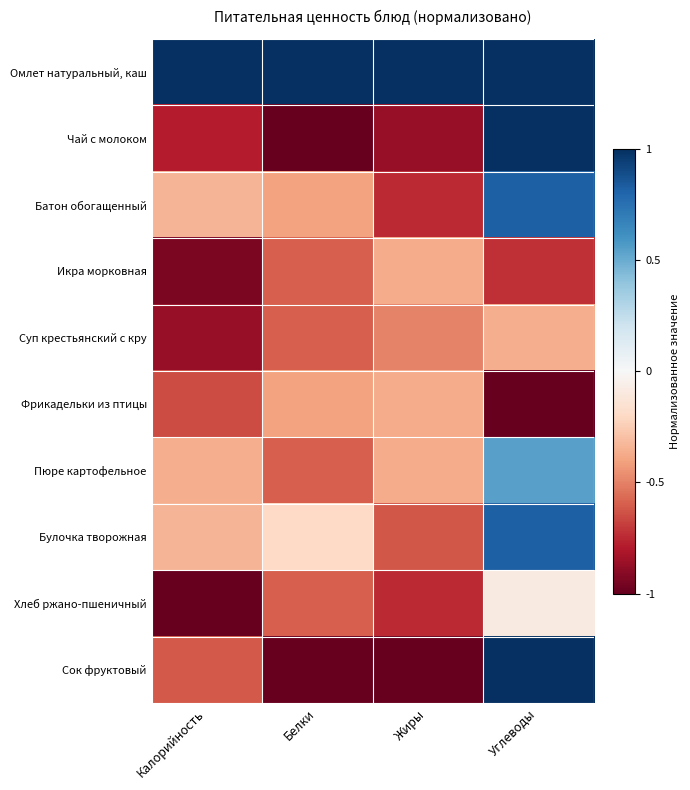

Rank the series at Белки from lowest to highest value.

Чай с молоком, Сок фруктовый, Икра морковная, Суп крестьянский с кру, Пюре картофельное, Хлеб ржано-пшеничный, Батон обогащенный, Фрикадельки из птицы, Булочка творожная, Омлет натуральный, каш